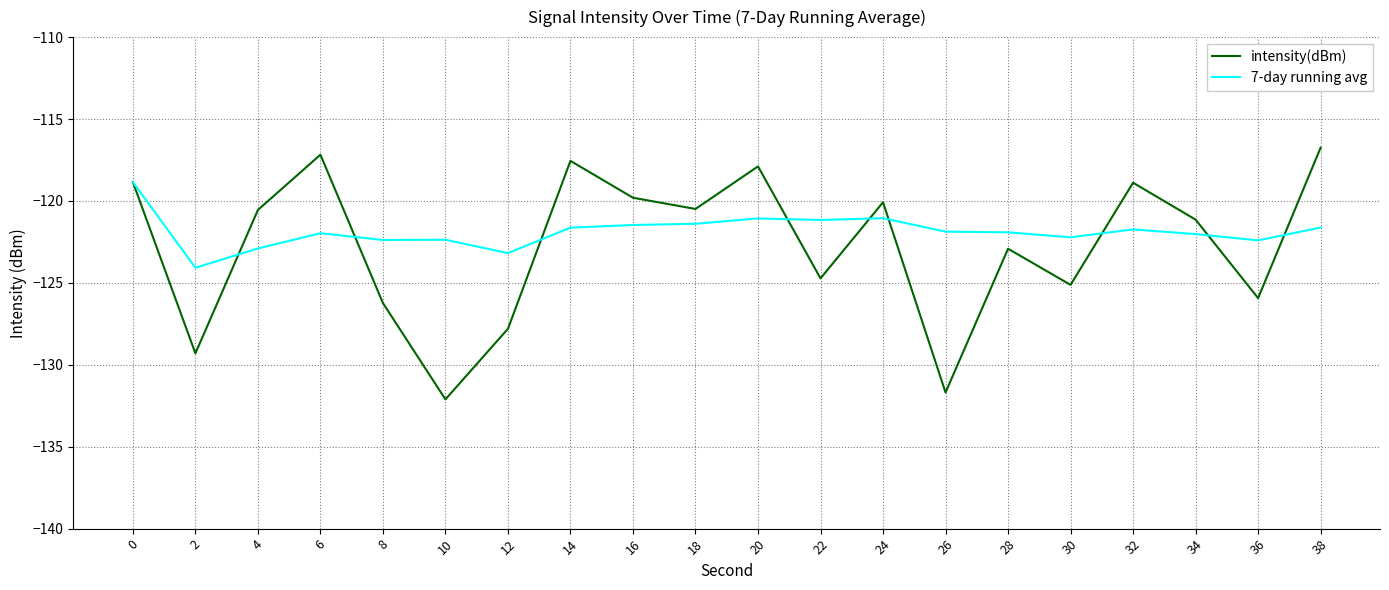

What is the difference between the maximum and minimum values in the 7-day running avg series?

5.2